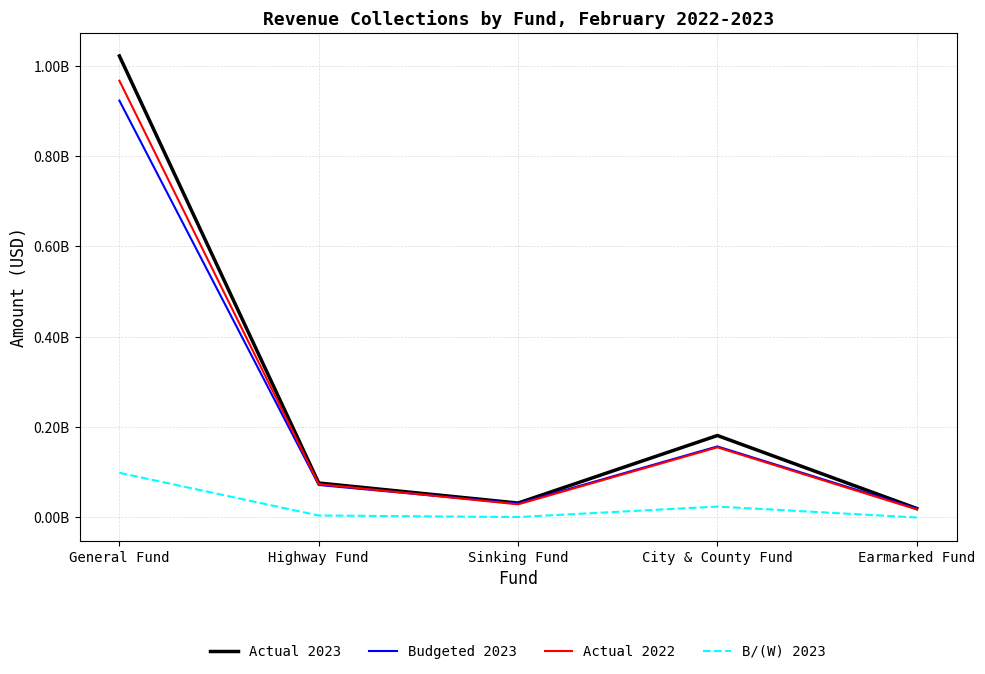

Does the chart display data point markers on the line(s)?

No